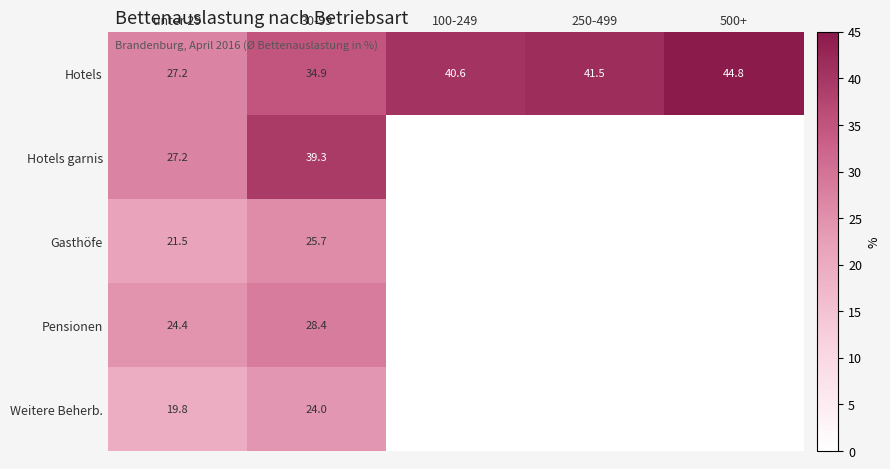

What is the difference between the Hotels values at 30-99 and unter 29?

7.7